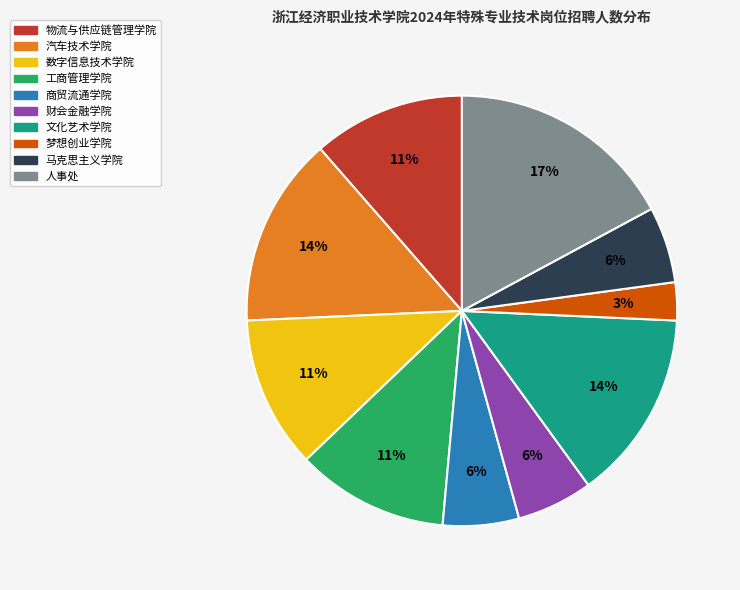

Which slice is the largest?

人事处